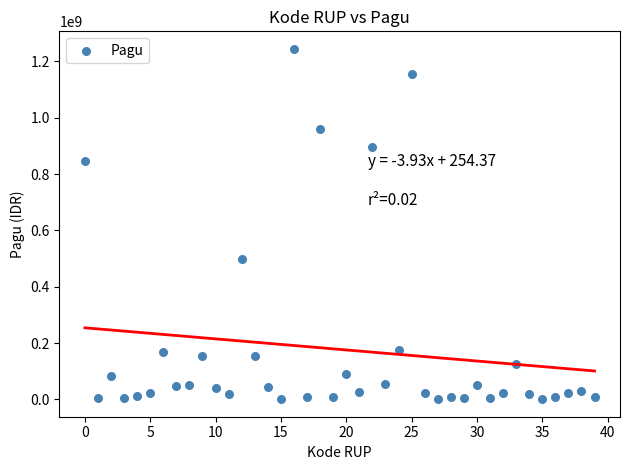

What Y value in the scatter plot is closest to 622840000?

499932000